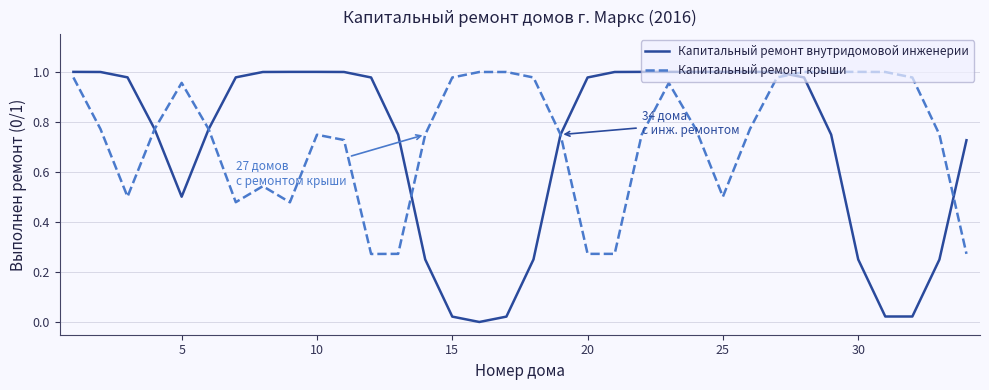

Which series has the widest spread of values?

Капитальный ремонт внутридомовой инженерии